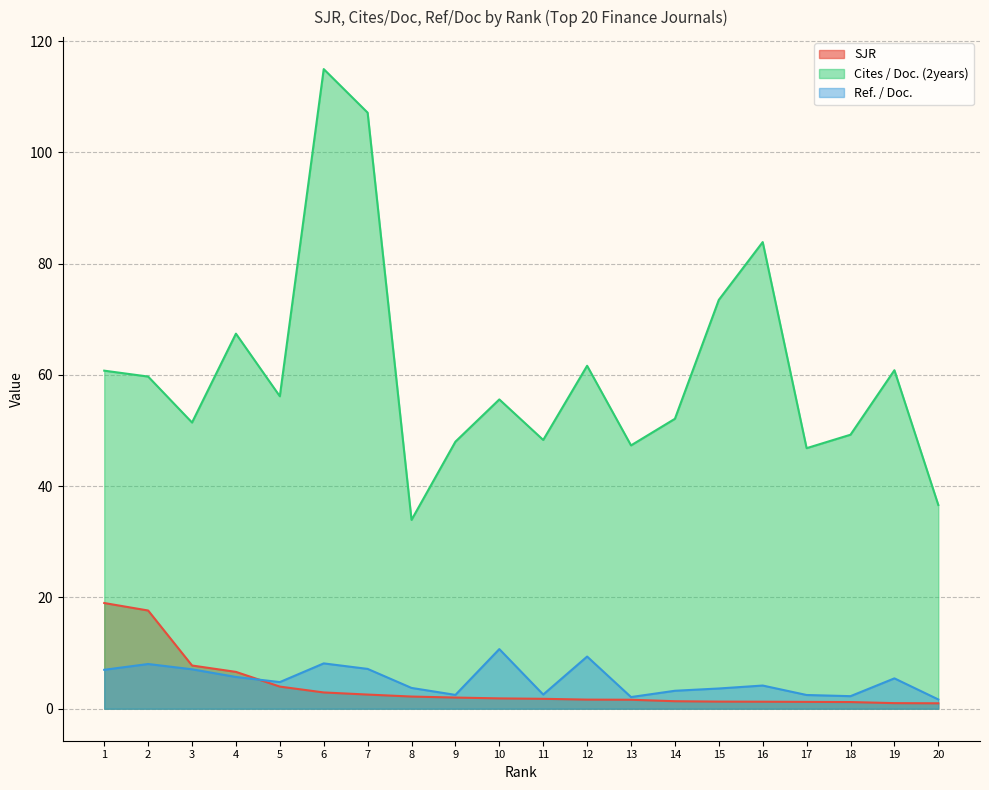

What is the greatest value displayed?

115.0